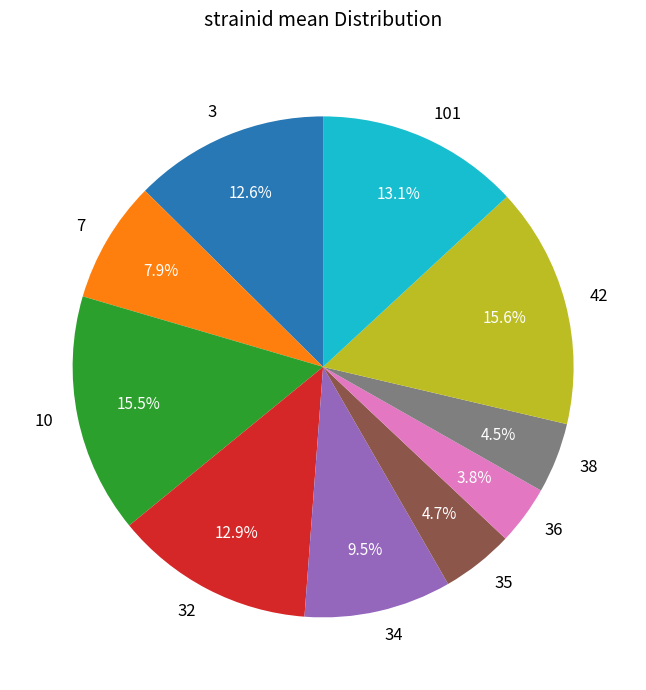

Which has a higher value, 3 or 38?

3